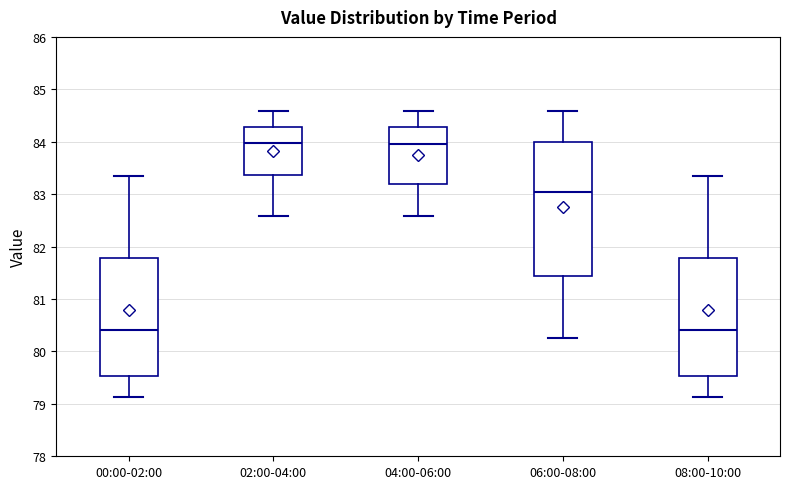

Reading left to right, read every box against the y-axis: the position of its median line, the range the box covers, and the ends of its whiskers. The values are not printed on the chart, so give them approximately, as read against the axis.

00:00-02:00: median 80.4, box 79.5 to 81.8, whiskers 79.1 to 83.3
02:00-04:00: median 84.0, box 83.4 to 84.3, whiskers 82.6 to 84.6
04:00-06:00: median 84.0, box 83.2 to 84.3, whiskers 82.6 to 84.6
06:00-08:00: median 83.0, box 81.4 to 84.0, whiskers 80.3 to 84.6
08:00-10:00: median 80.4, box 79.5 to 81.8, whiskers 79.1 to 83.3